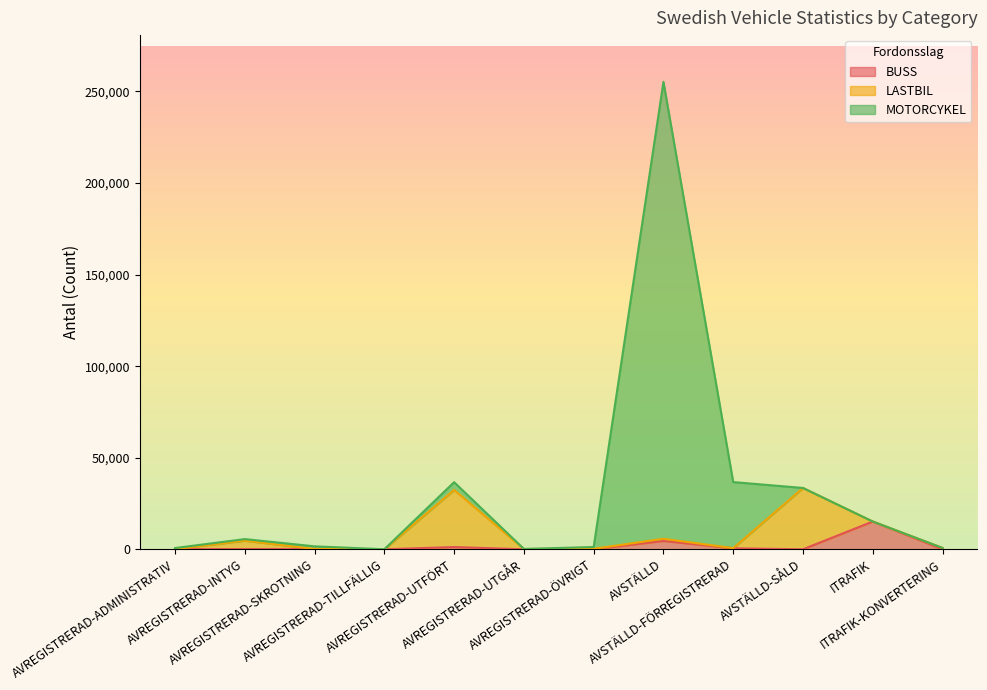

In MOTORCYKEL, how many points are higher than both neighbors (excluding endpoints)?

3